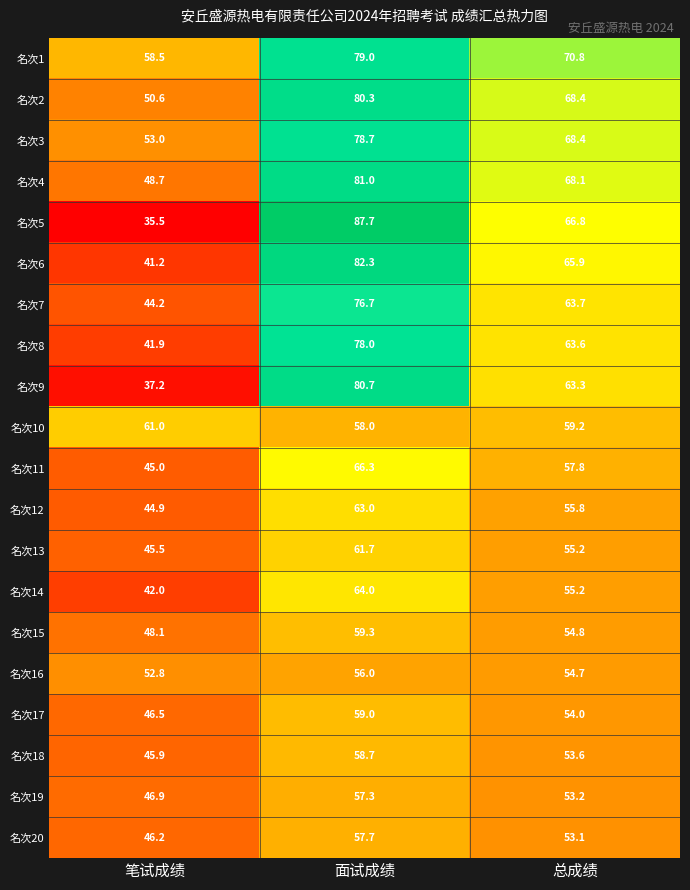

Where is 名次15 nearest to the value 53?

总成绩